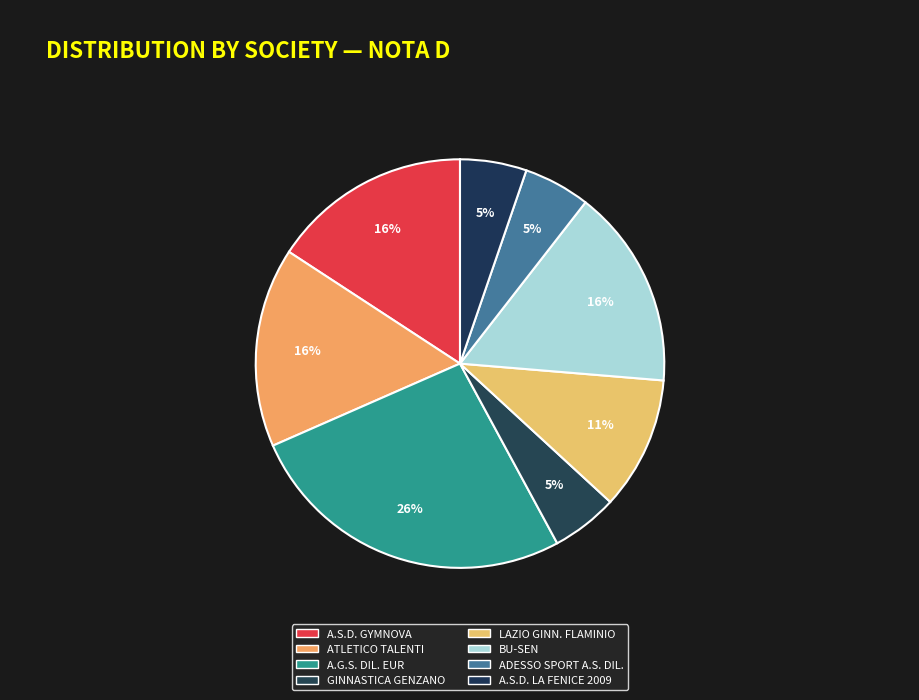

How many segments does this pie chart have?

8